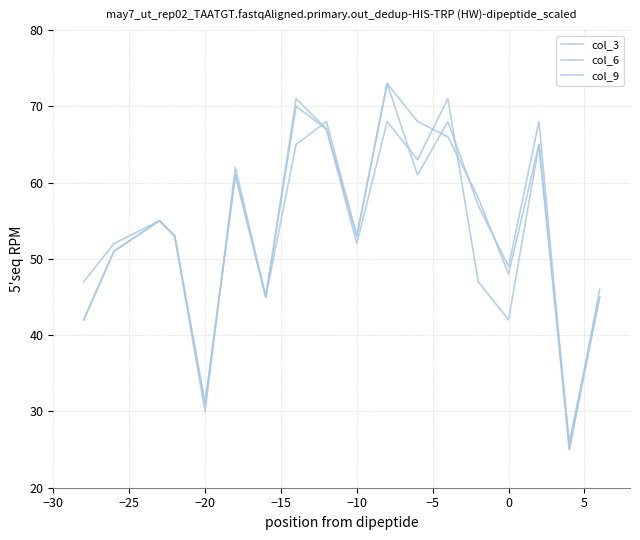

How many lines are shown in the chart?

3